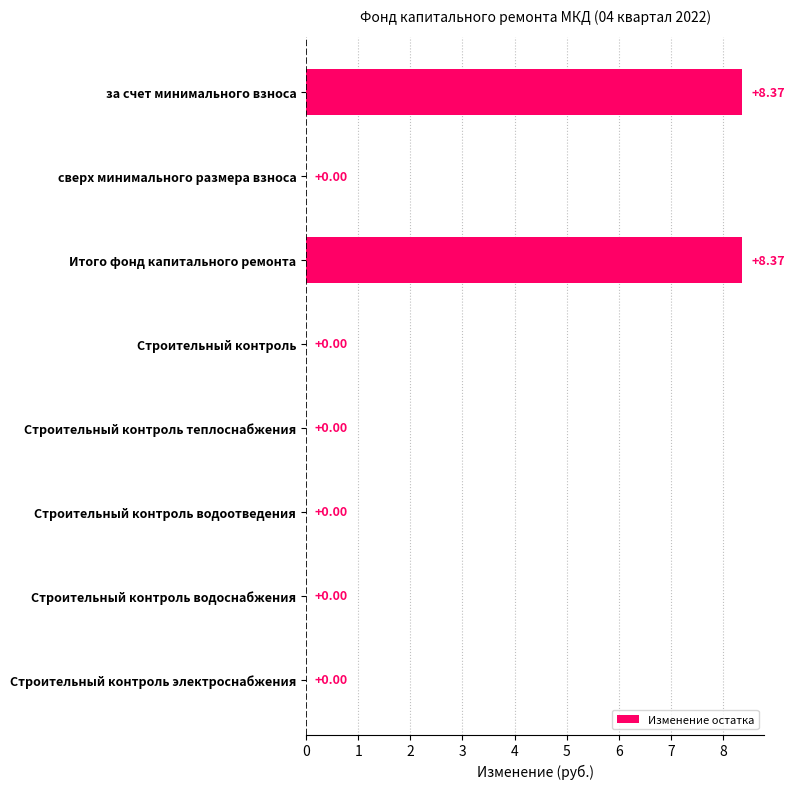

Are the bars horizontal?

Yes